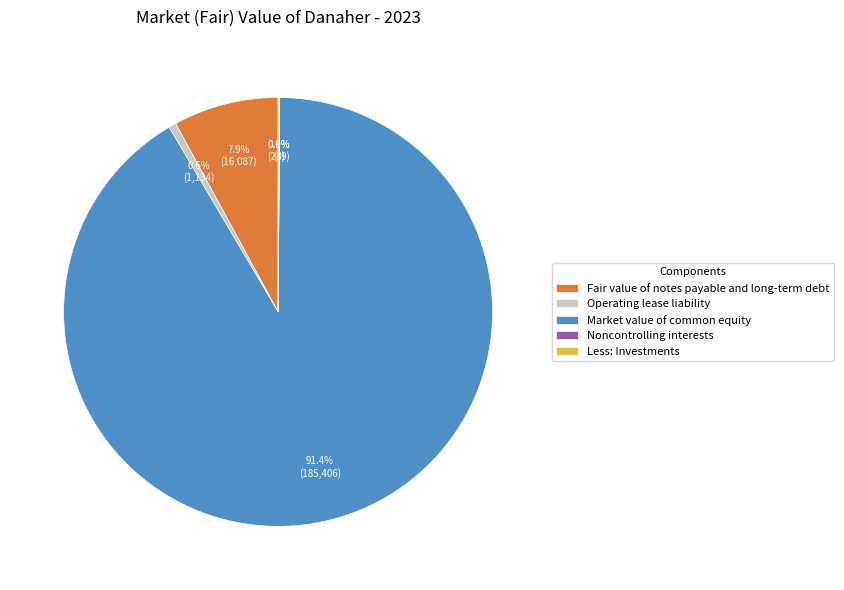

Does any single category account for the majority?

Yes